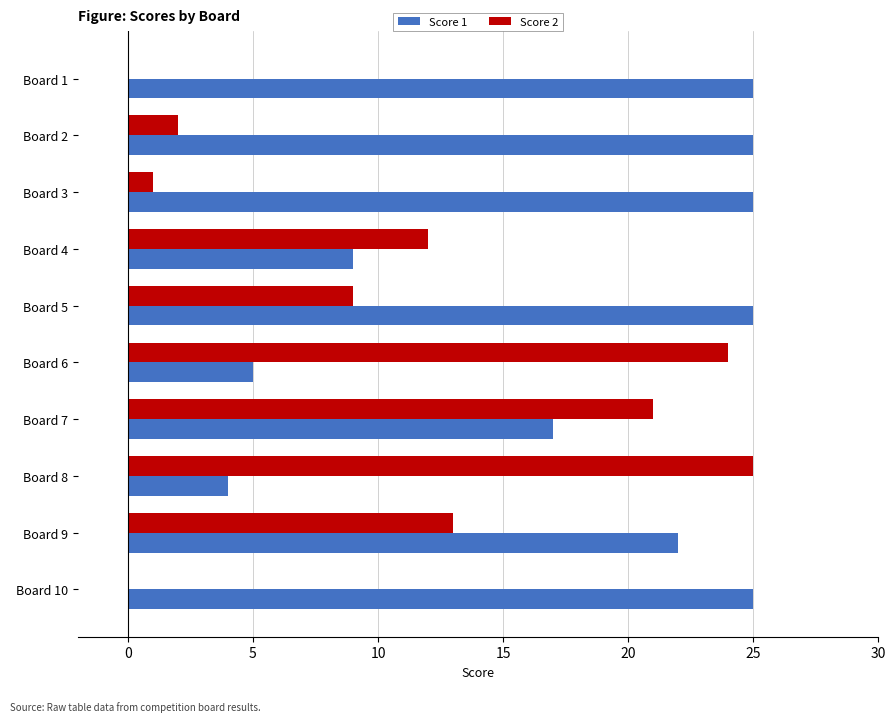

Which series has the largest total across all categories?

Score 1